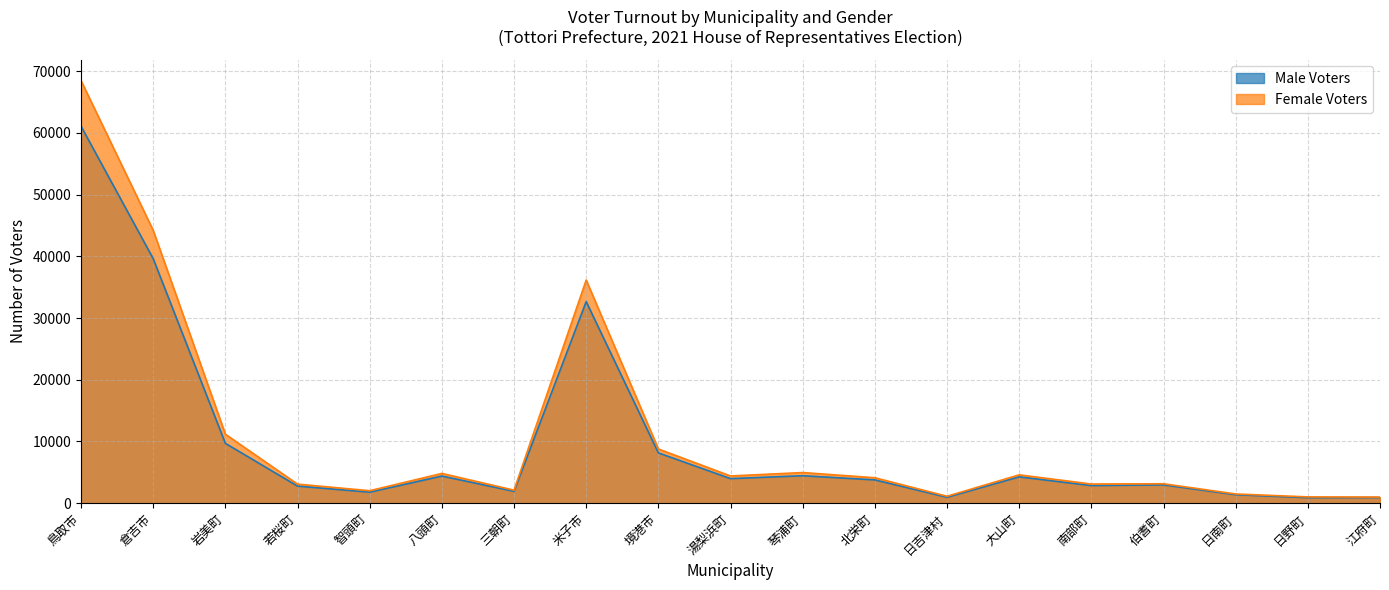

What are all the series names shown in the legend?

Male Voters, Female Voters